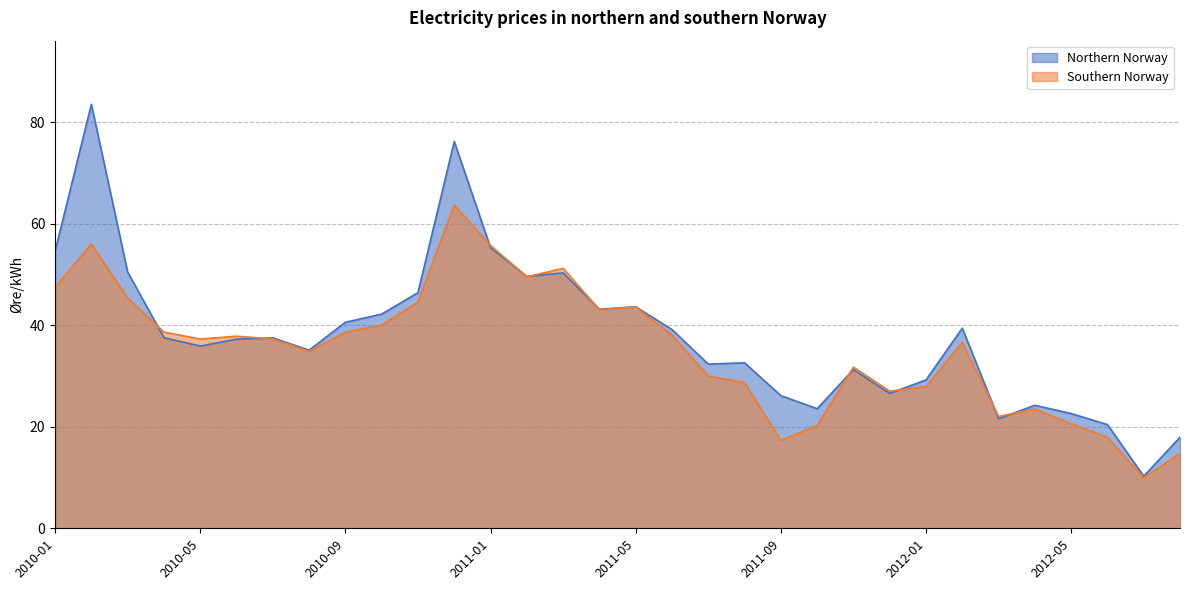

Which category has the lowest value across all series?

2012-07